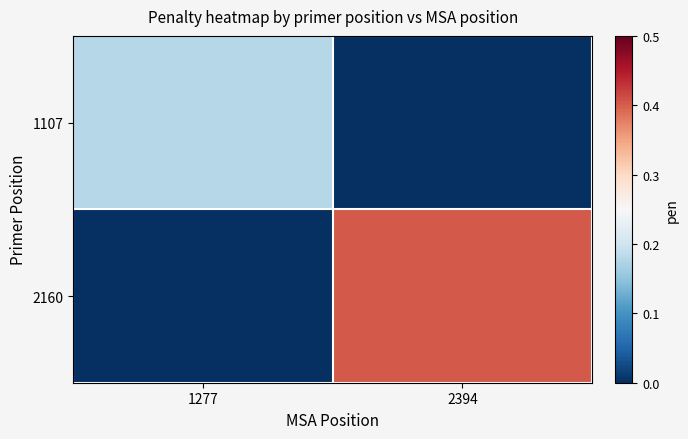

Count the number of categories in the chart.

2